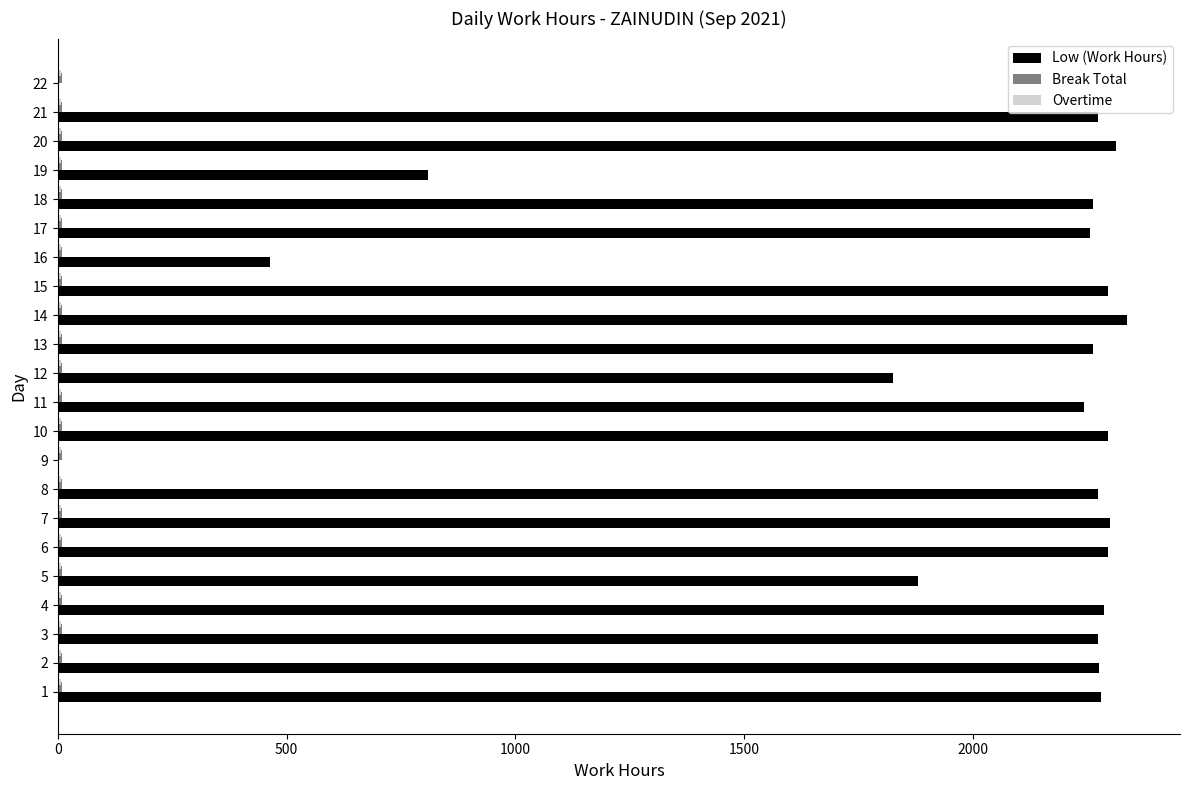

The value of Low (Work Hours) at 21 is 1461.7. True or false?

False